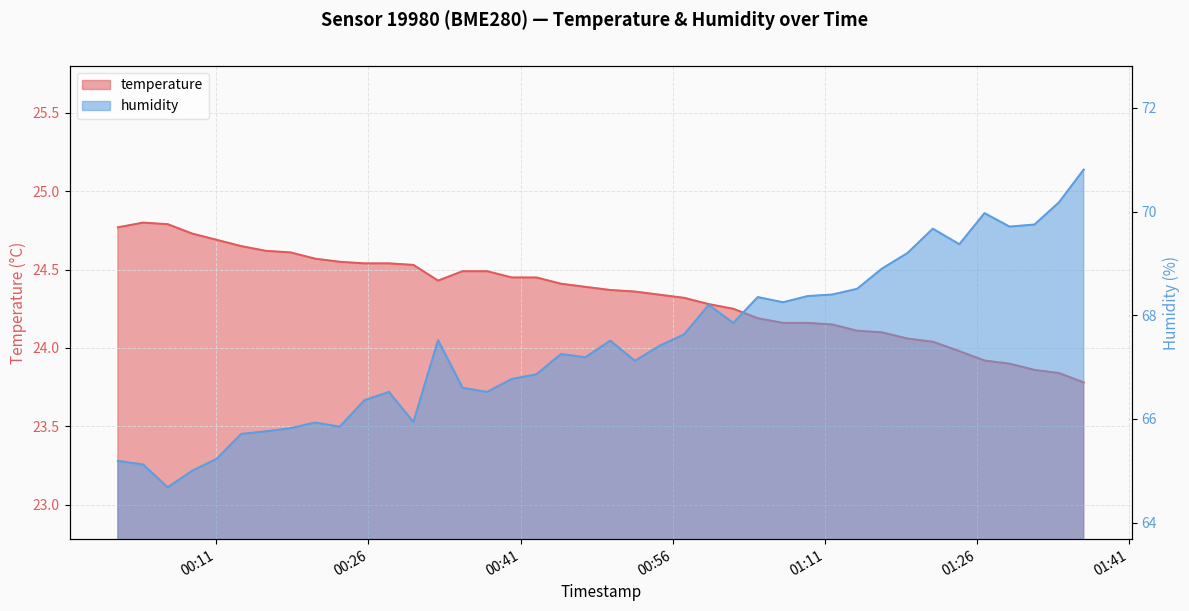

At which label is temperature closest to 24?

2023-06-26T01:24:17